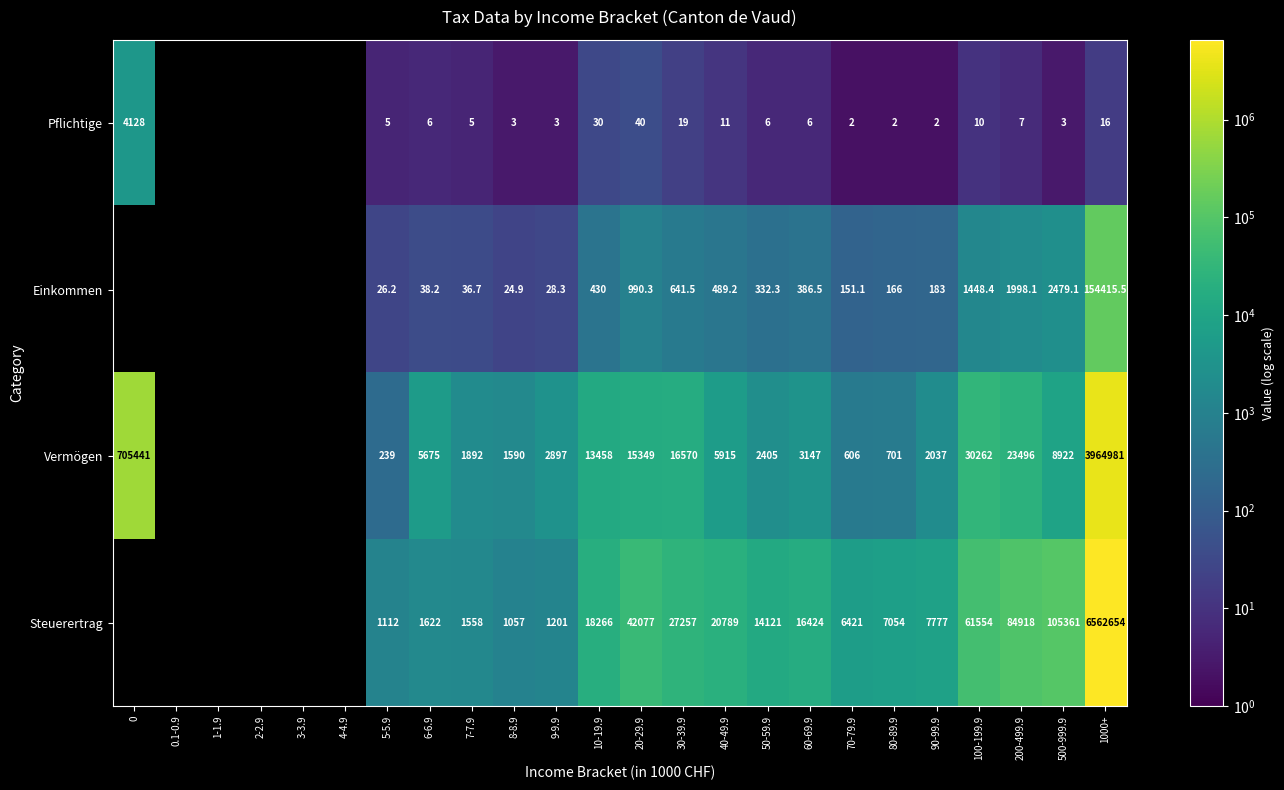

What is the sum of the Vermögen values at 80-89.9 and 6-6.9?

6376.0